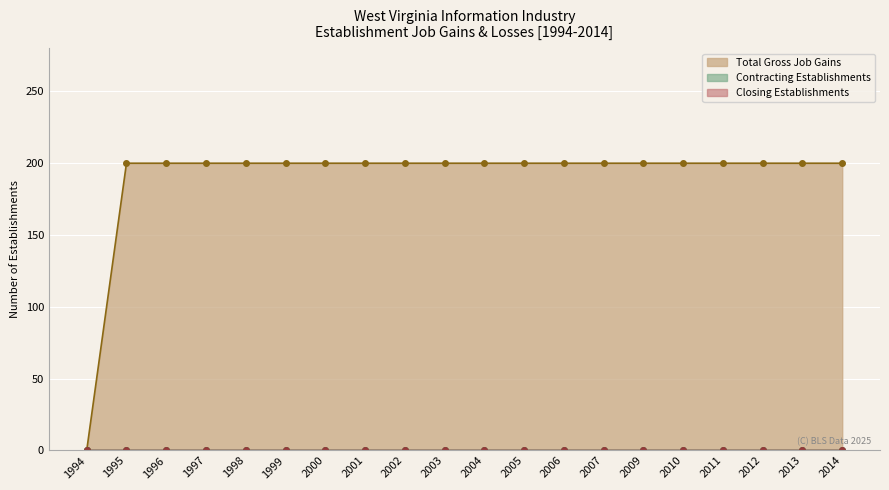

Rank the series at 1995 from lowest to highest value.

Contracting Establishments, Closing Establishments, Total Gross Job Gains